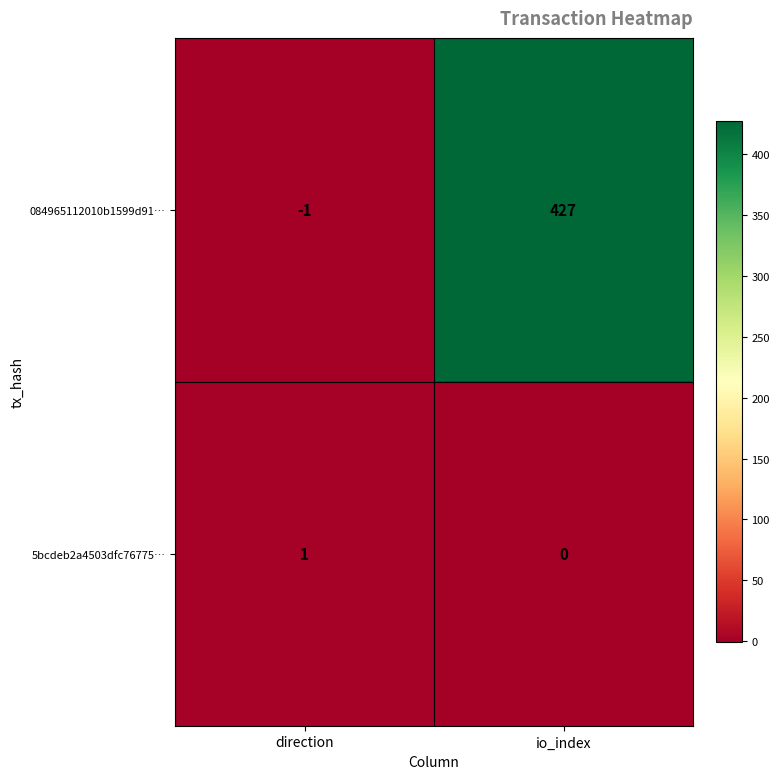

Reading left to right, list all the values displayed in this chart.

084965112010b1599d91…: direction=-1	io_index=427
5bcdeb2a4503dfc76775…: direction=1	io_index=0